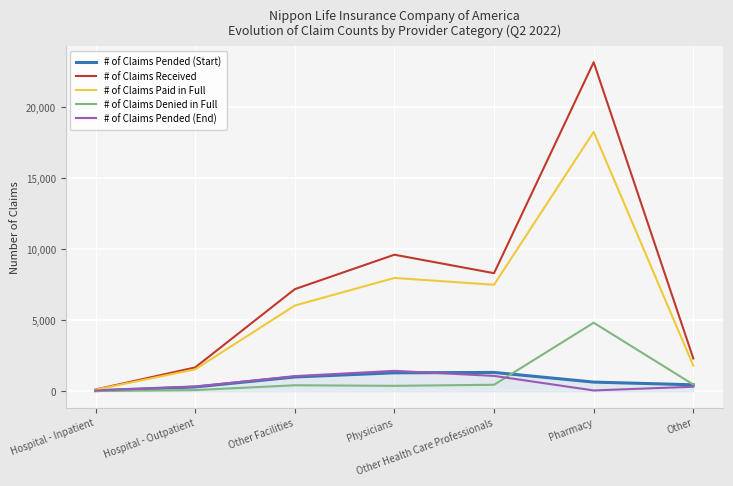

What is the difference between the second highest and minimum values in the # of Claims Pended (Start) series?

1256